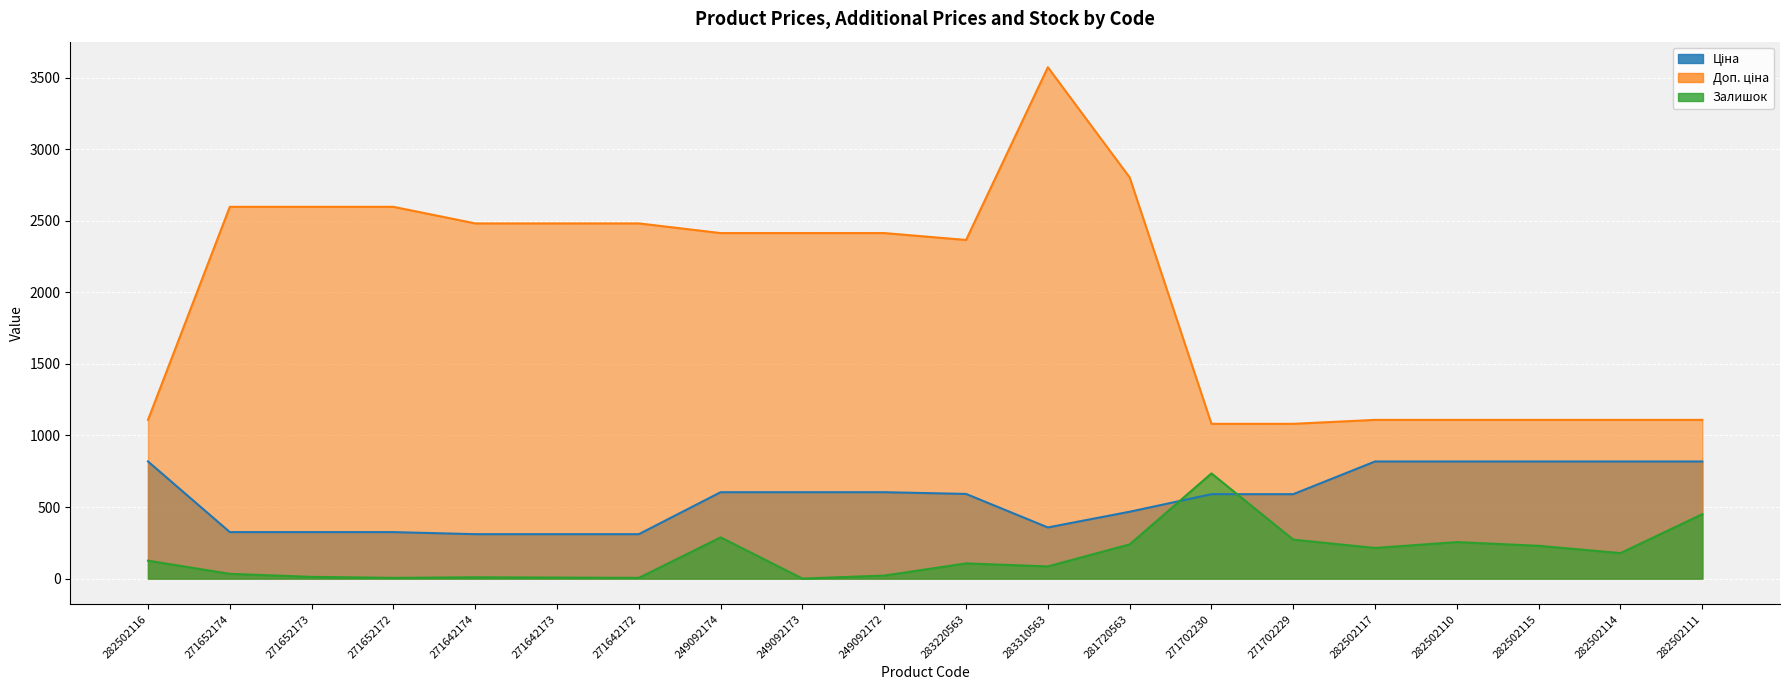

Between 271702230 and 271652172, which is larger?

271702230